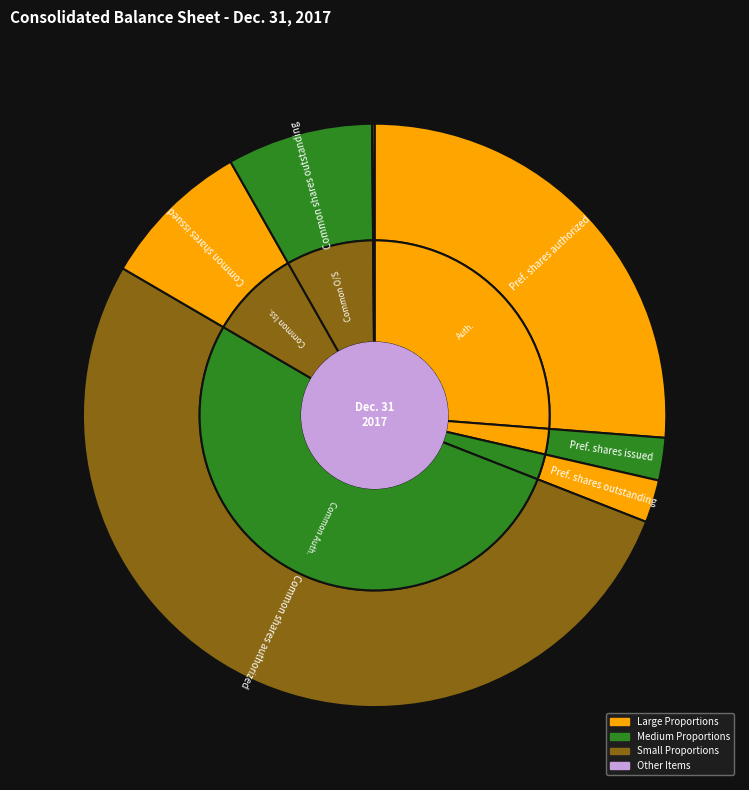

Does Common stock shares authorized account for over 50% of the chart?

Yes